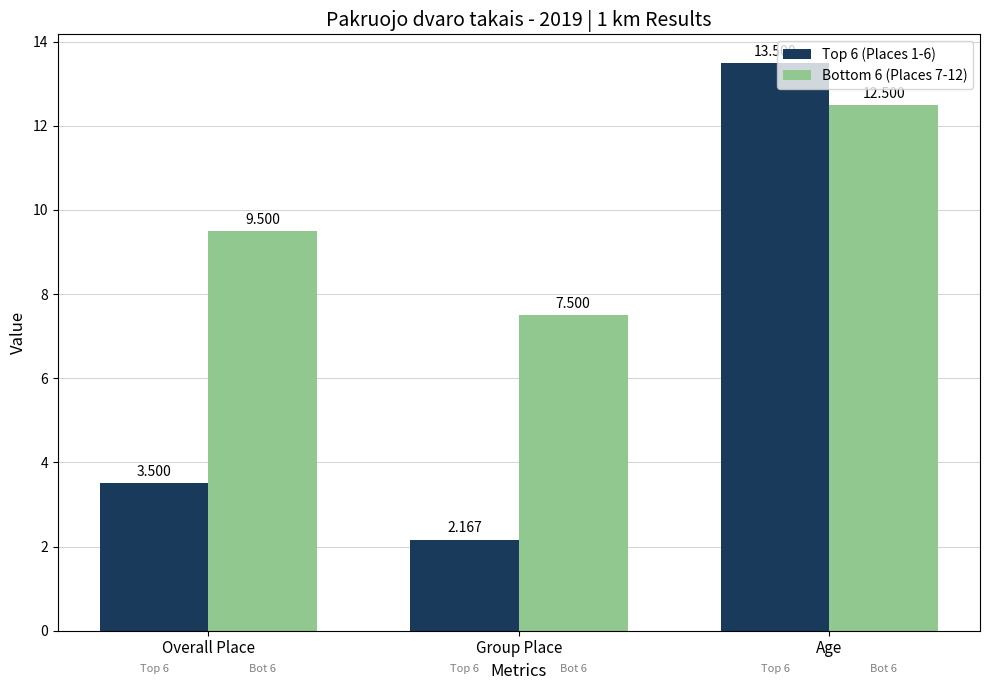

What is the sum of the Bottom 6 (Places 7-12) values at Group Place and Age?

20.0